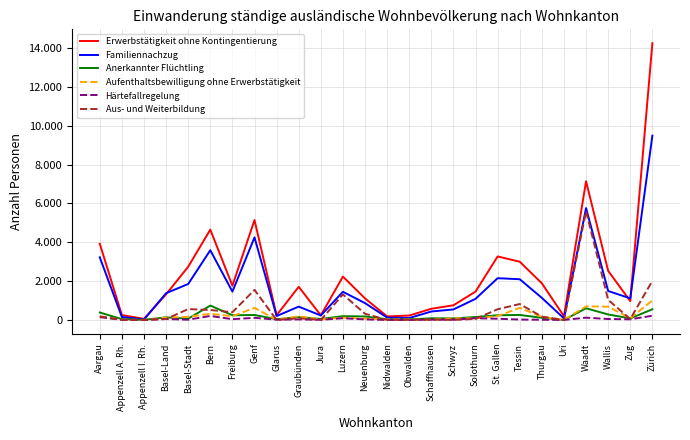

At which label does Erwerbstätigkeit ohne Kontingentierung first exceed 1710?

Aargau